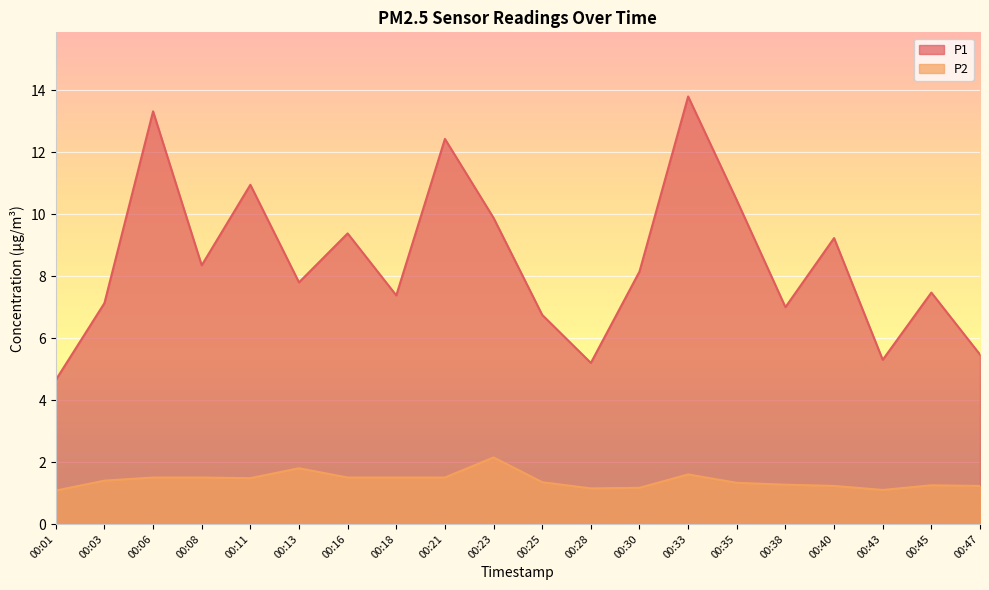

Count the number of data series in this chart.

2